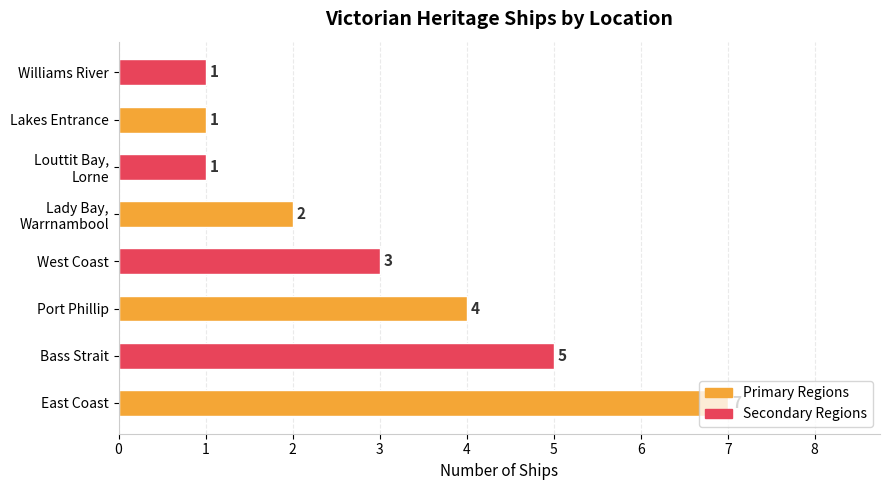

What is the difference between the second highest and second lowest values?

4